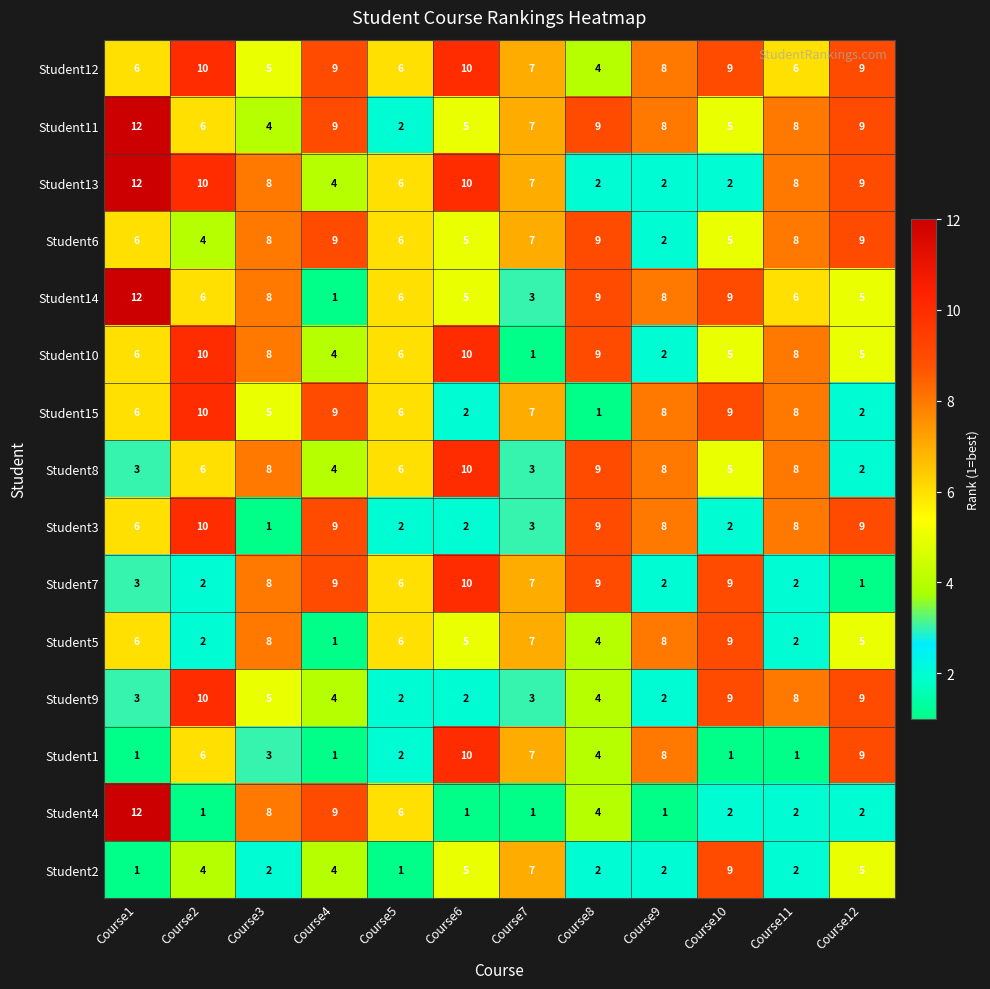

What is the minimum value shown in the chart?

1